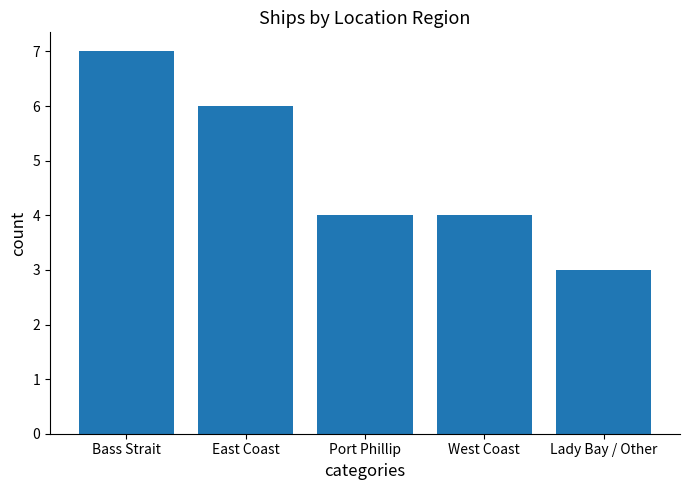

Are the bars horizontal?

No